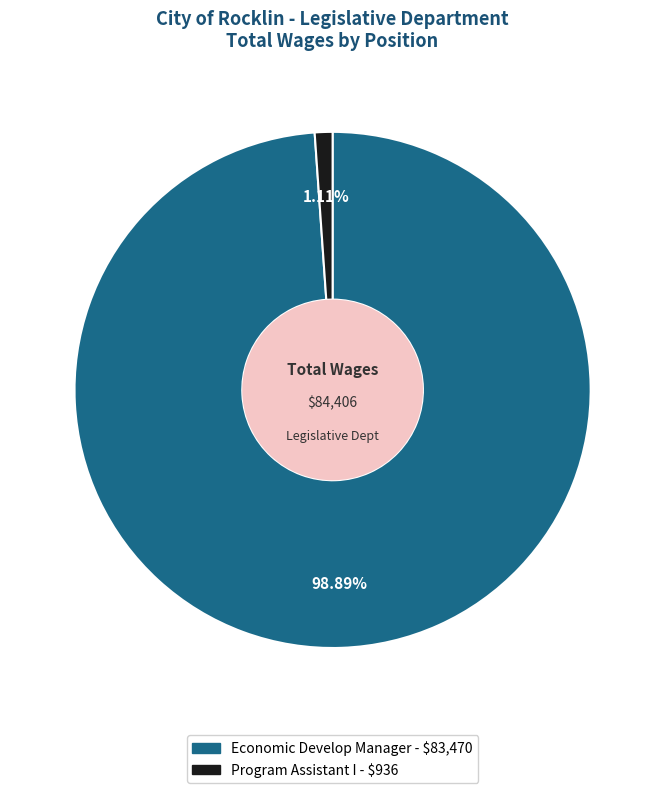

Do Economic Develop Manager and Program Assistant I together represent more than half of the pie?

Yes